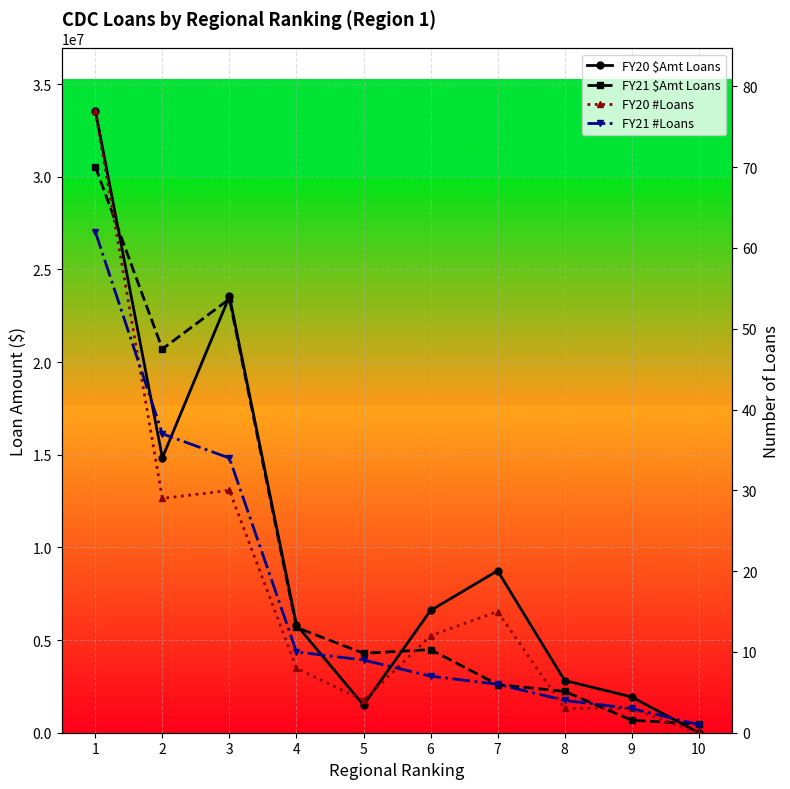

Rank the series at 4 from highest to lowest value.

FY20 $Amt Loans, FY21 $Amt Loans, FY21 #Loans, FY20 #Loans